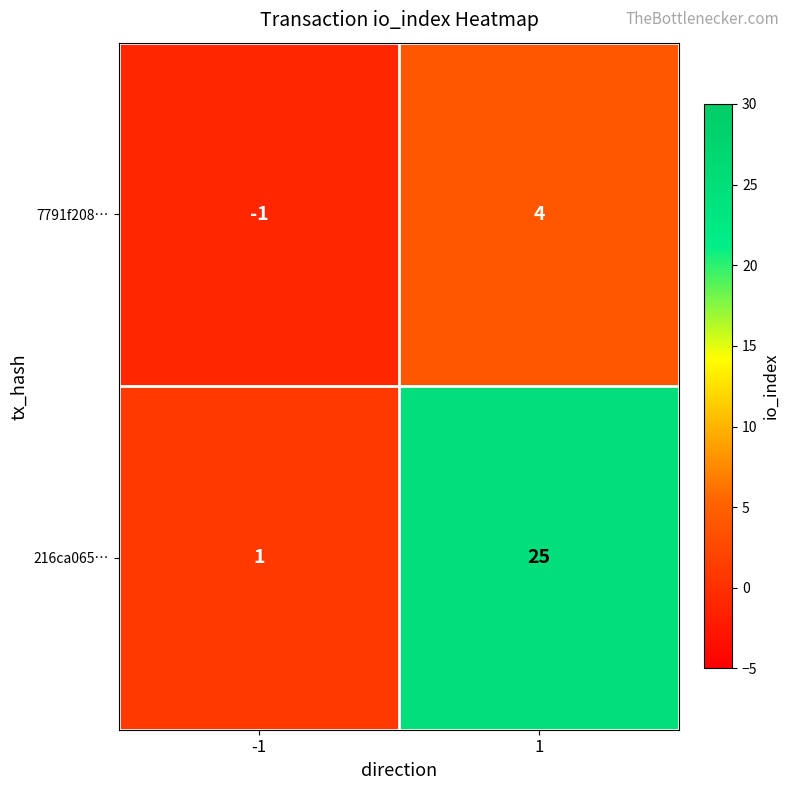

How many values in 7791f208… are below zero?

1